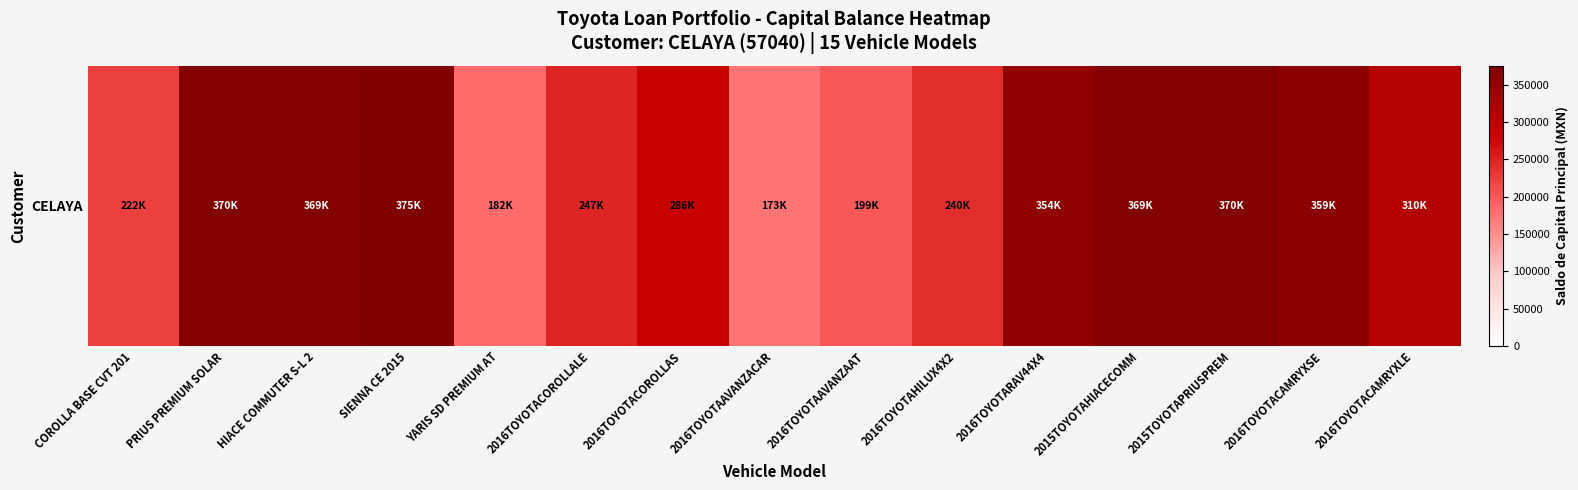

Approximately how many times larger is the value at 2016TOYOTAAVANZACAR compared to 2016TOYOTACAMRYXSE?

0.5